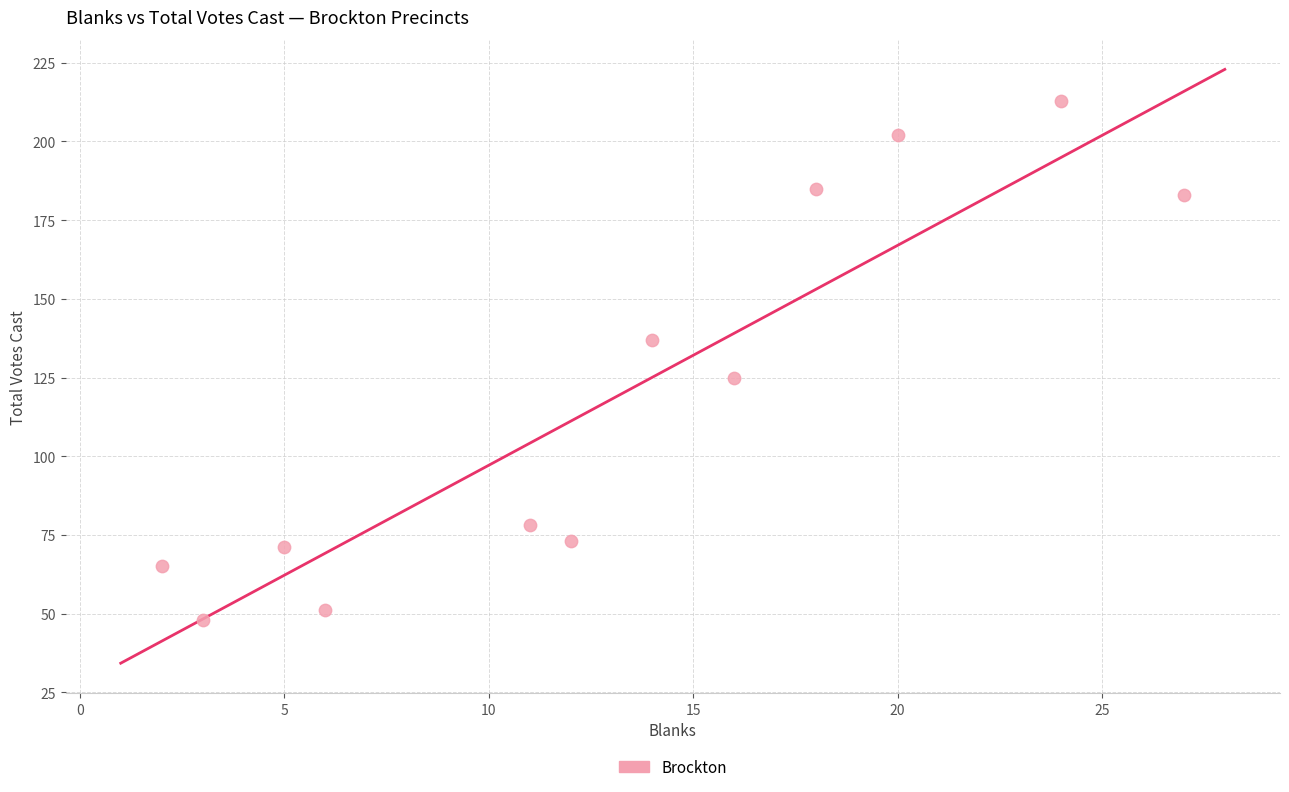

What is the range of X values (max minus min)?

25